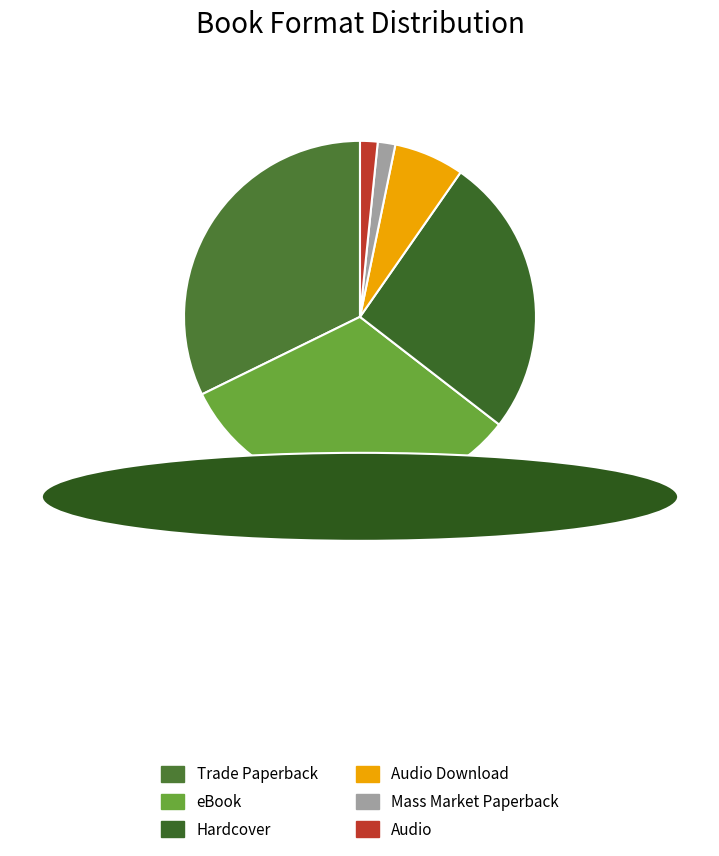

How many slices are in this pie chart?

6